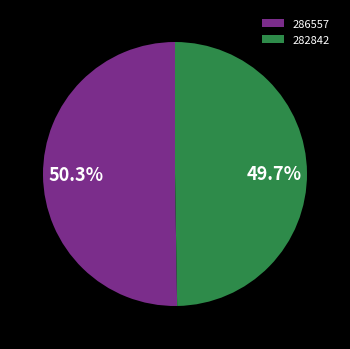

To the nearest percent, what is the difference between the largest and smallest slice percentages?

1%